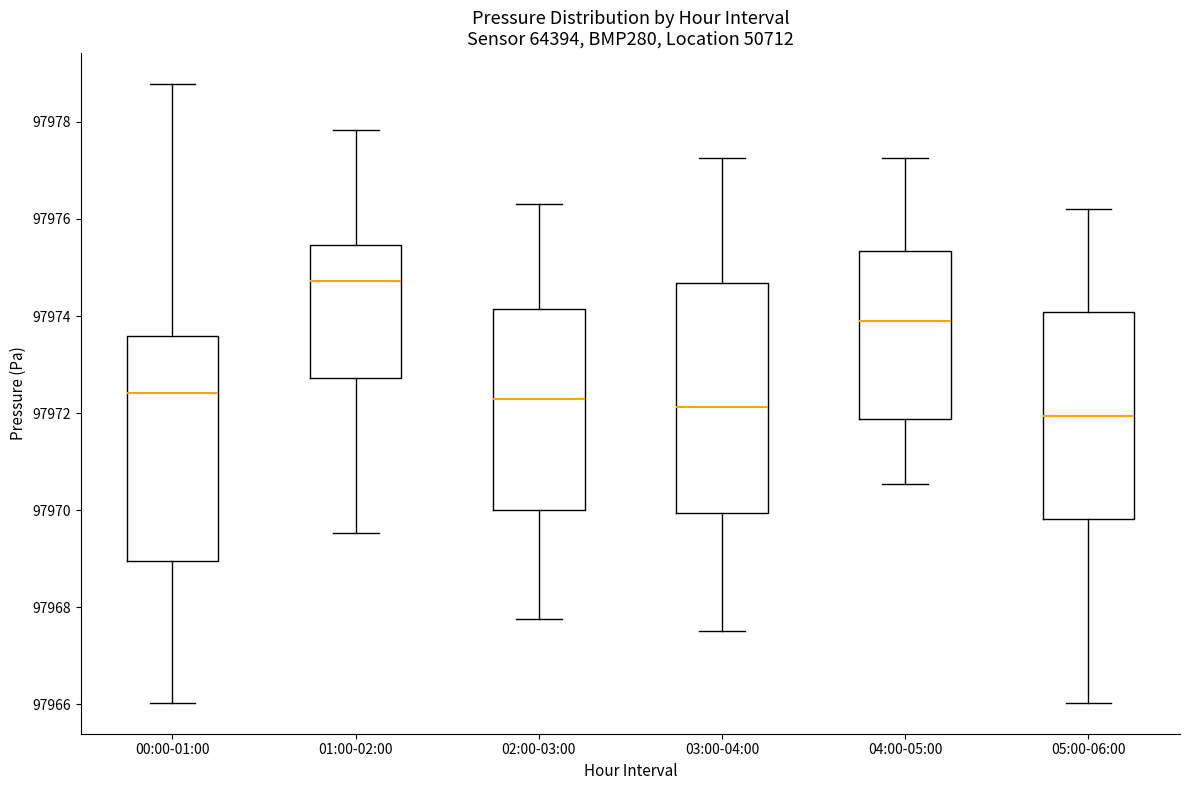

Reading left to right, transcribe this box plot: for each box, give where its median line is, the range the box spans, and where its two whiskers end, as read against the y-axis. The values are not printed on the chart, so give them approximately, as read against the axis.

00:00-01:00: median 97972.4, box 97969.0 to 97973.6, whiskers 97966.0 to 97978.8
01:00-02:00: median 97974.8, box 97972.8 to 97975.4, whiskers 97969.6 to 97977.8
02:00-03:00: median 97972.2, box 97970.0 to 97974.2, whiskers 97967.8 to 97976.4
03:00-04:00: median 97972.2, box 97970.0 to 97974.6, whiskers 97967.6 to 97977.2
04:00-05:00: median 97973.8, box 97971.8 to 97975.4, whiskers 97970.6 to 97977.2
05:00-06:00: median 97972.0, box 97969.8 to 97974.0, whiskers 97966.0 to 97976.2